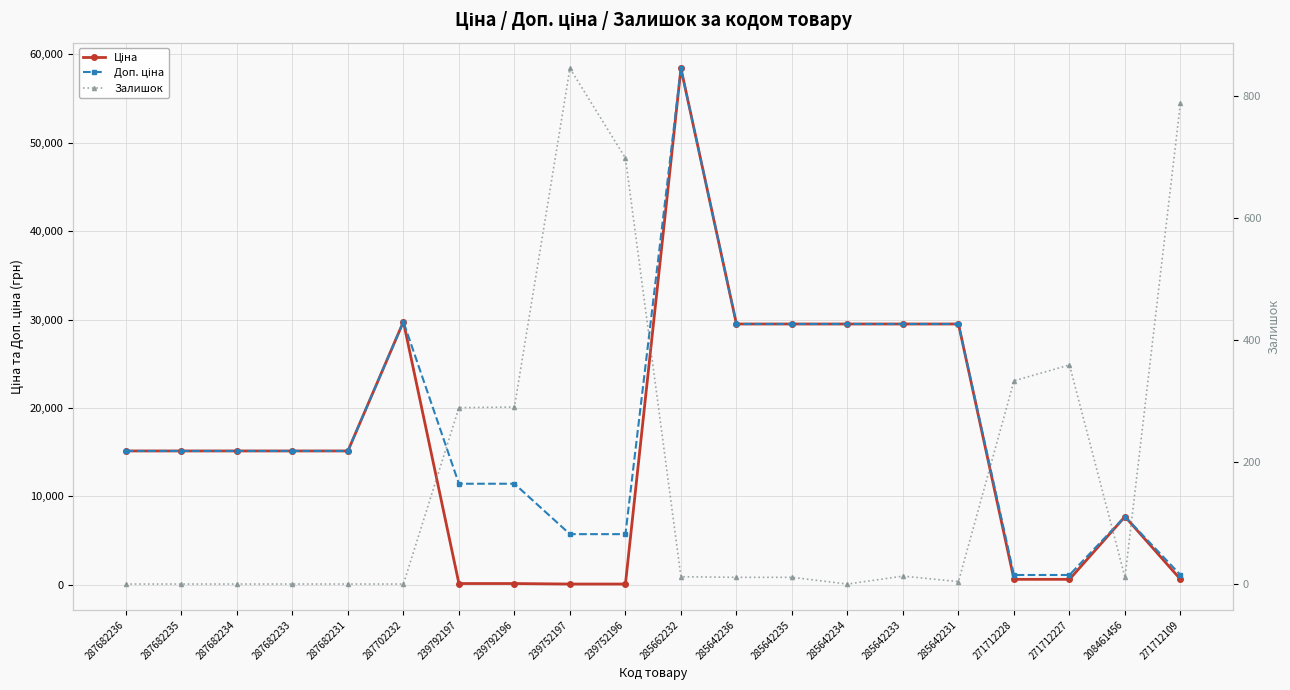

What are all the series names shown in the legend?

Ціна, Доп. ціна, Залишок